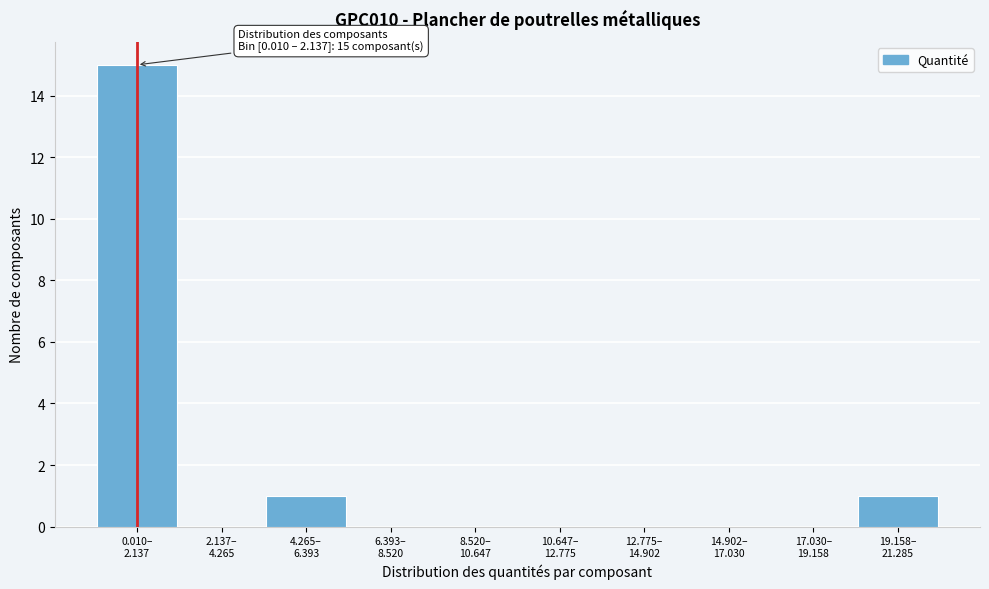

What is the maximum value shown in the chart?

15